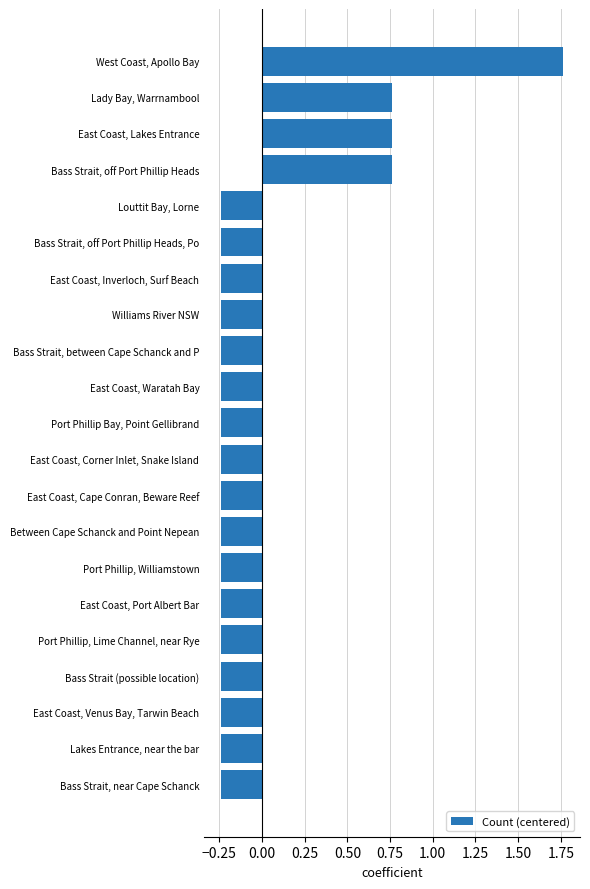

Count the values in the range 0 to 1.

3